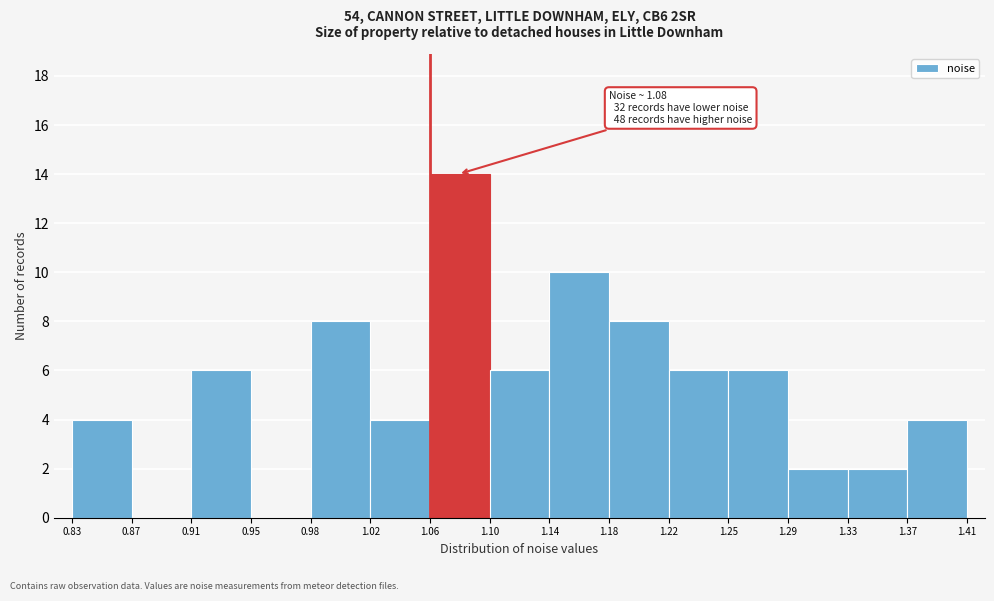

Over which range of the x-axis is the bar tallest?

1.06 to 1.10